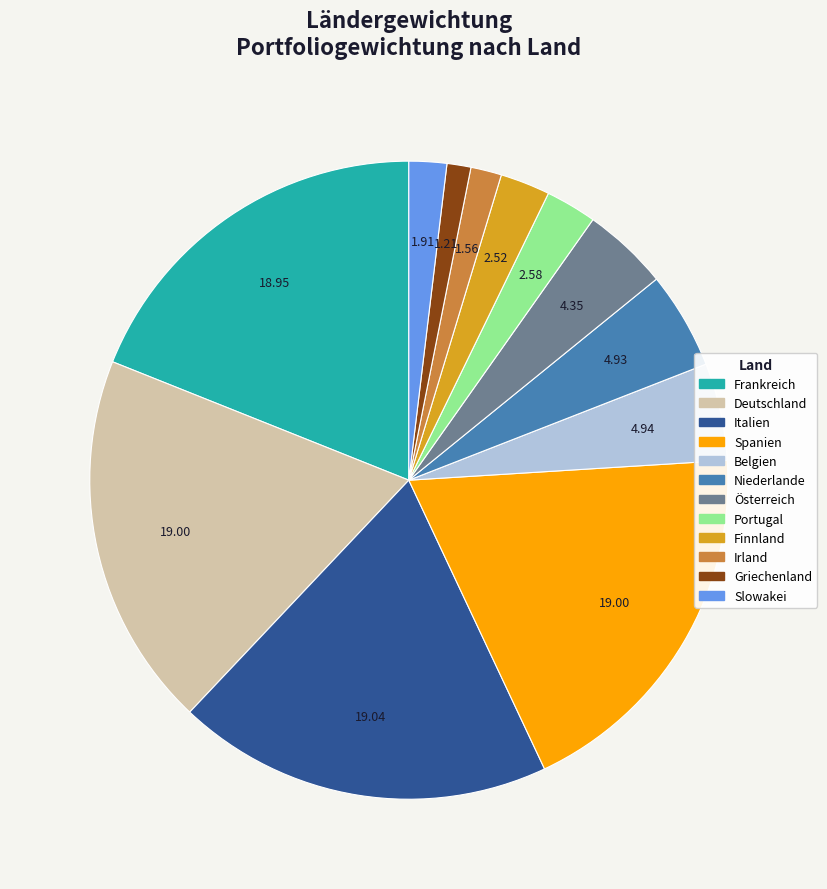

How many segments does this pie chart have?

12